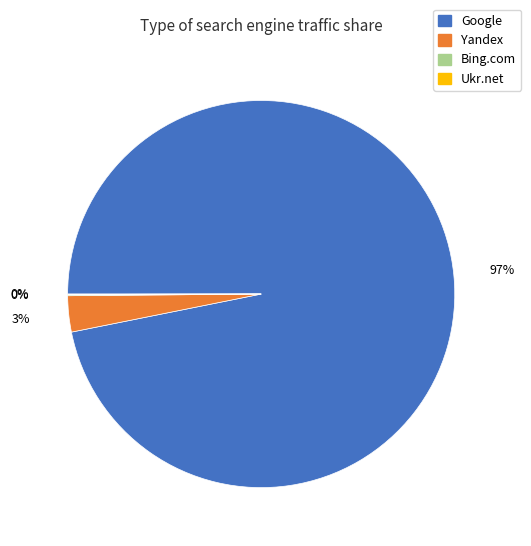

What is the largest slice in the pie chart?

Google